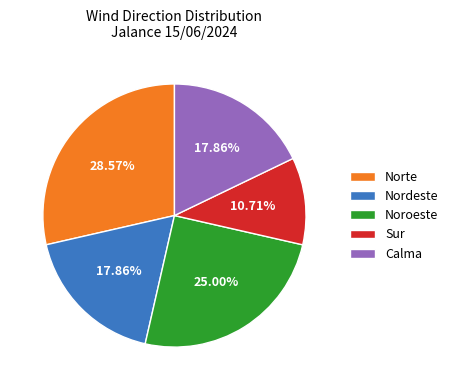

Which slice is the largest?

Norte